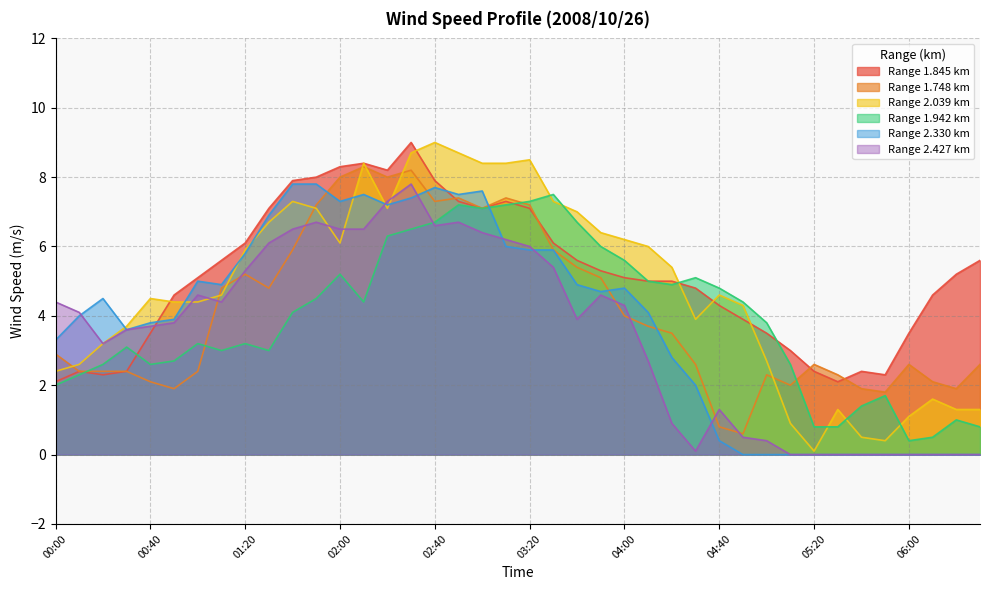

After their last crossing, which series has the higher values: 1.845 or 2.039?

1.845